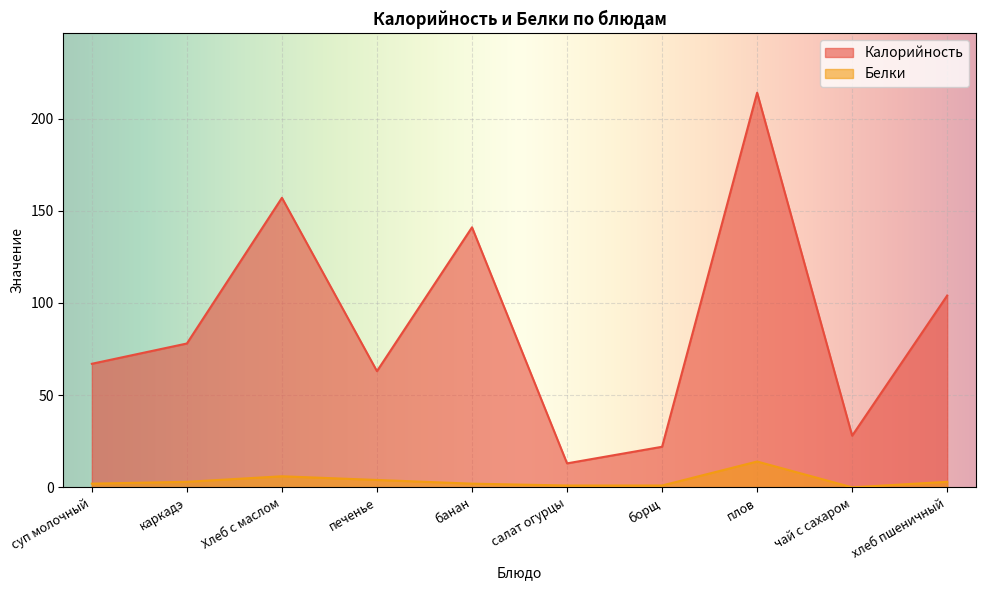

Which has a higher value, салат огурцы or чай с сахаром?

чай с сахаром